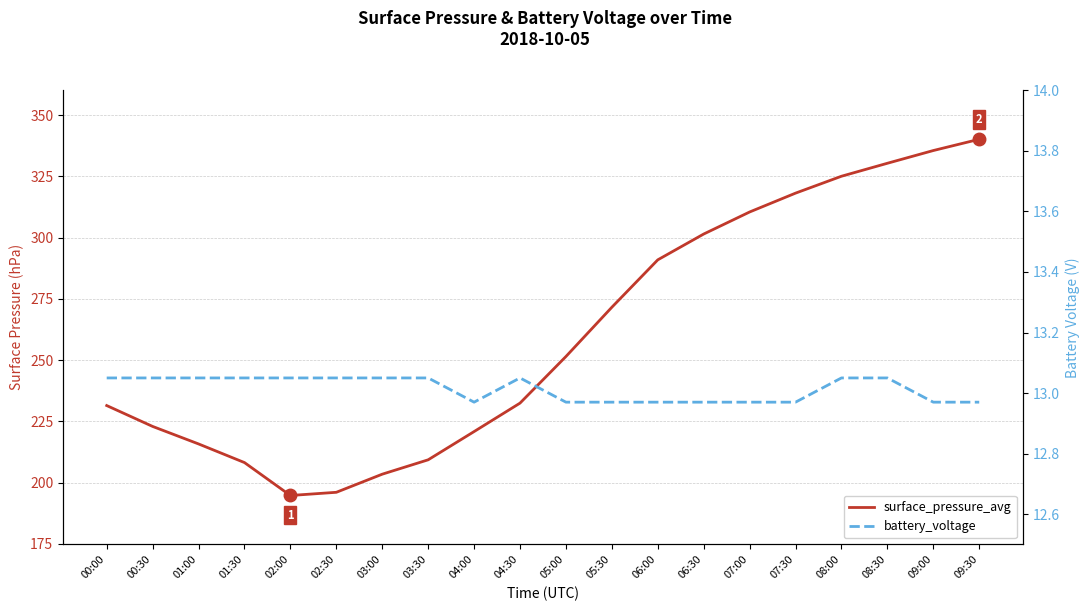

At which label does battery_voltage first exceed 13?

00:00